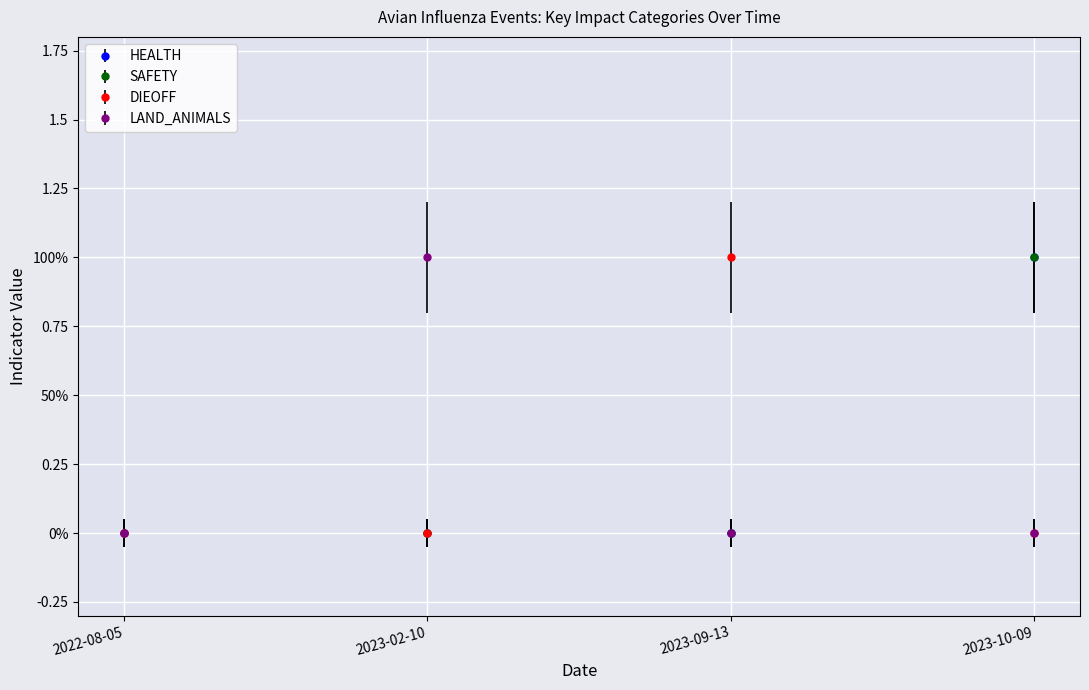

List the series in order of their peak value, highest first.

HEALTH, SAFETY, DIEOFF, LAND_ANIMALS